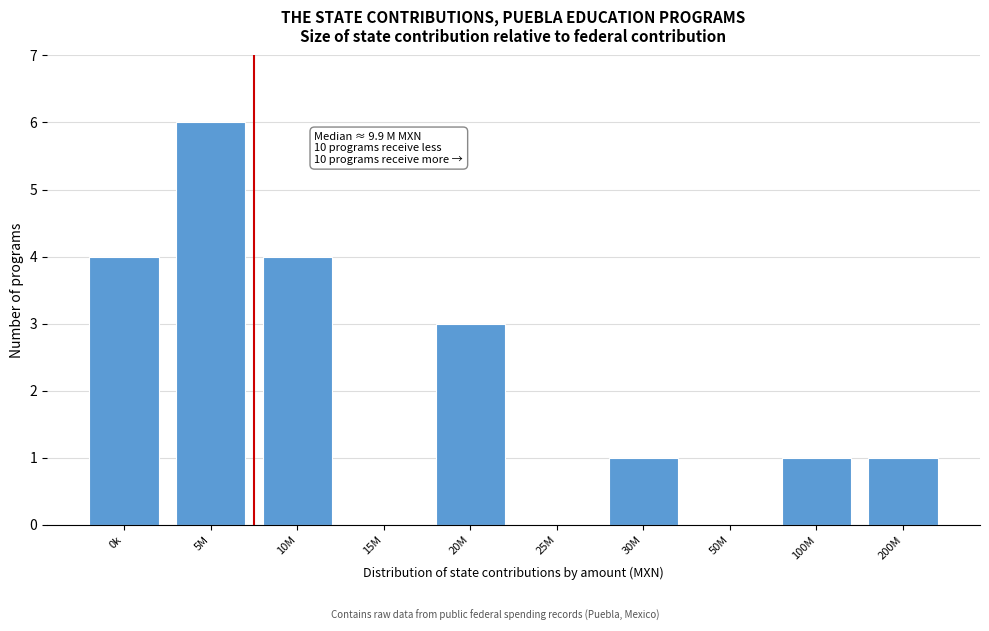

Reading left to right, transcribe all the data shown in this chart.

0k=4	5M=6	10M=4	15M=0	20M=3	25M=0	30M=1	50M=0	100M=1	200M=1